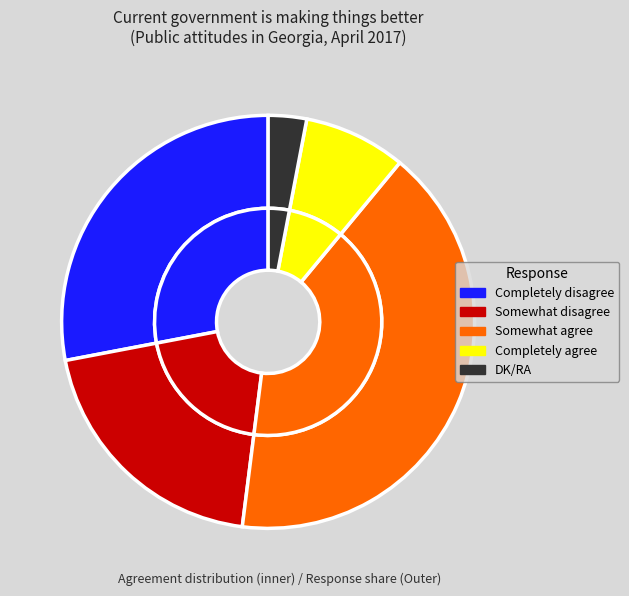

How much of the chart is everything except Somewhat agree?

59.0%